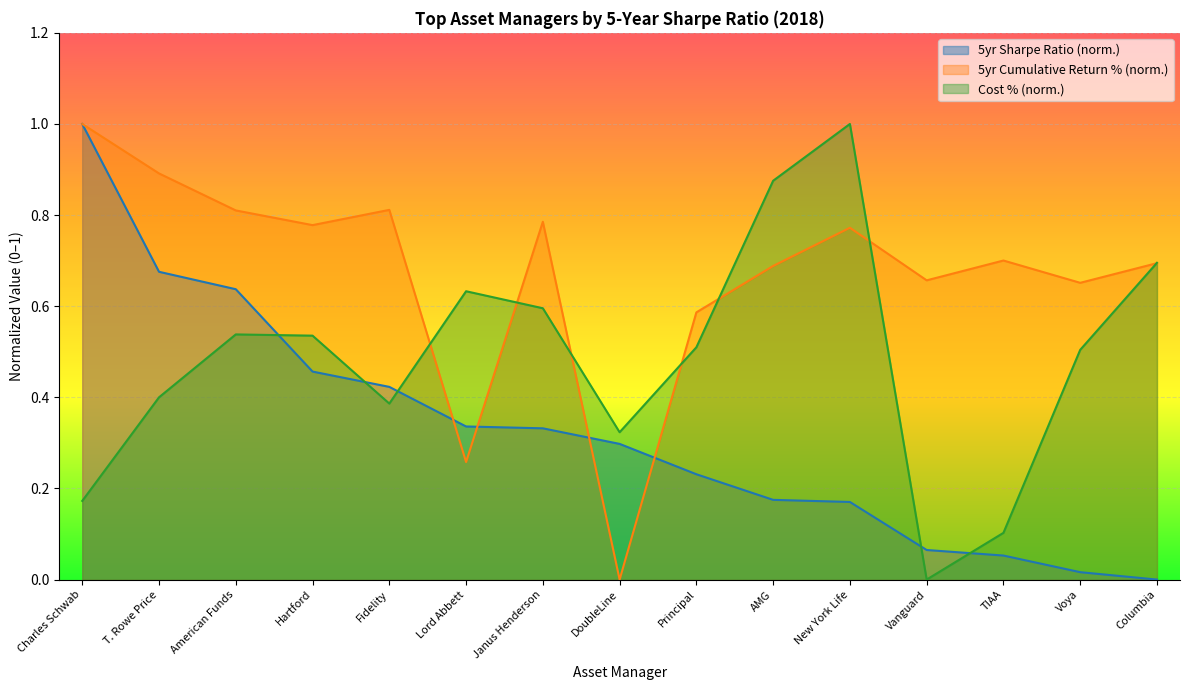

What is the value of the 5yr Sharpe Ratio point at the 13th from the left?

0.1